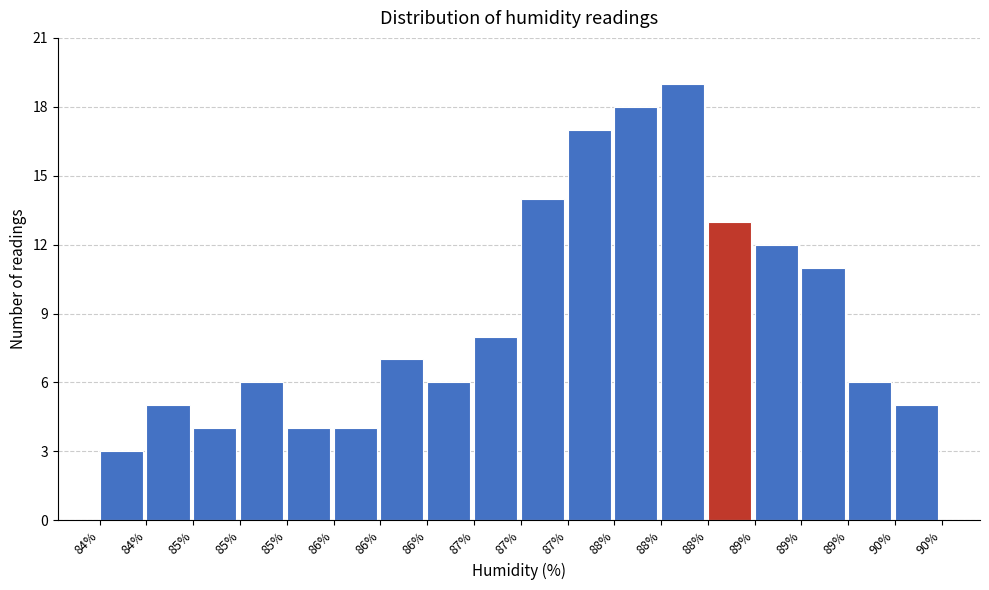

How many values are below 7?

9